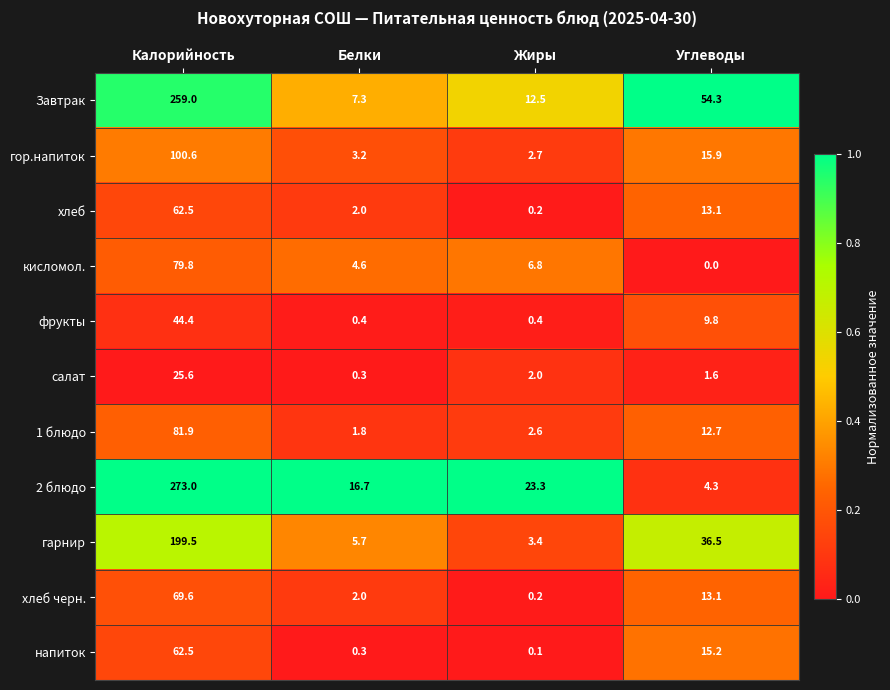

At which label does гарнир reach its minimum?

Жиры